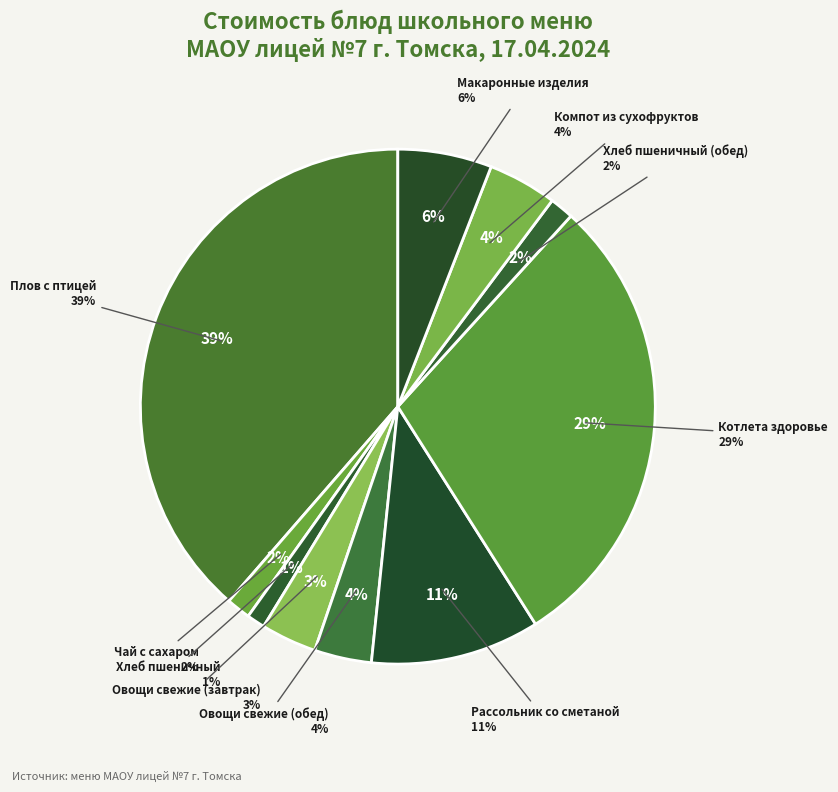

The Овощи свежие (обед) slice represents 1% of the pie. True or false?

False